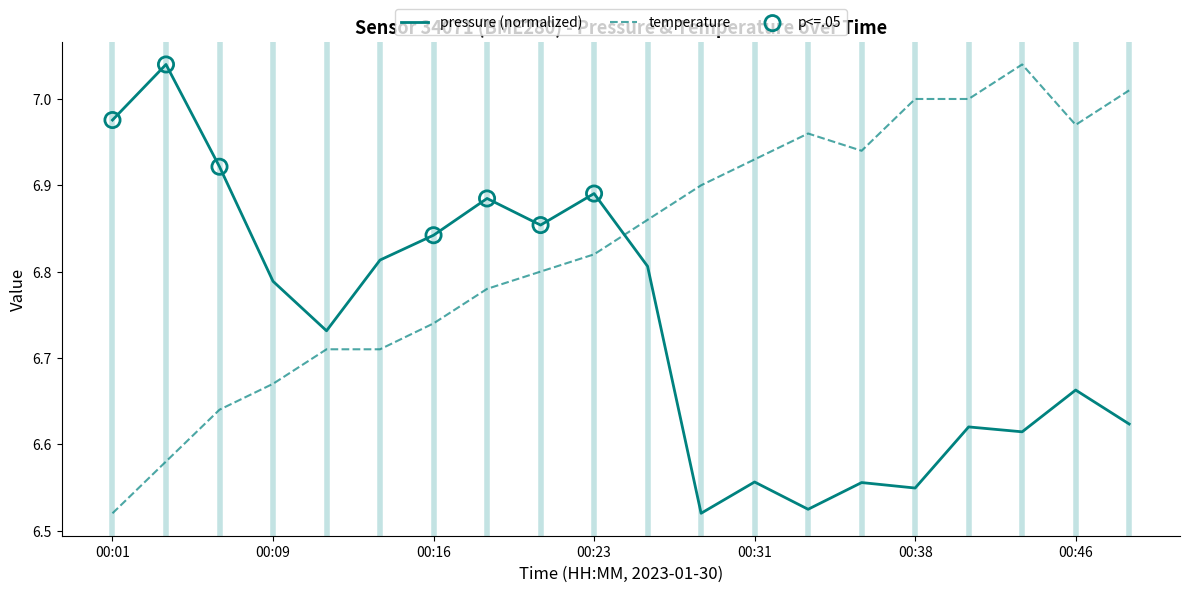

What is the difference between the maximum and minimum values in the pressure (normalized) series?

0.5